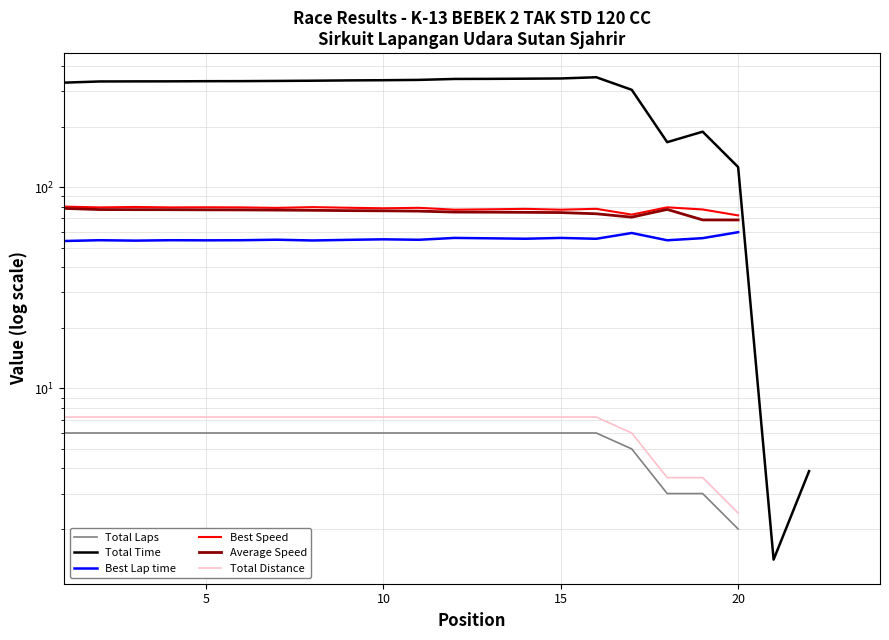

Is this an area chart (filled region under the line)?

No